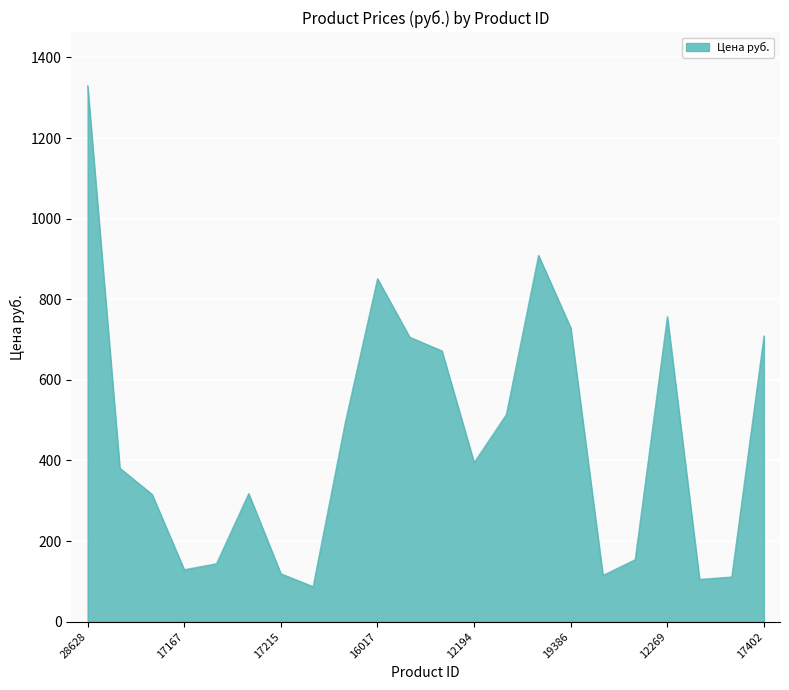

What is the greatest value displayed?

1330